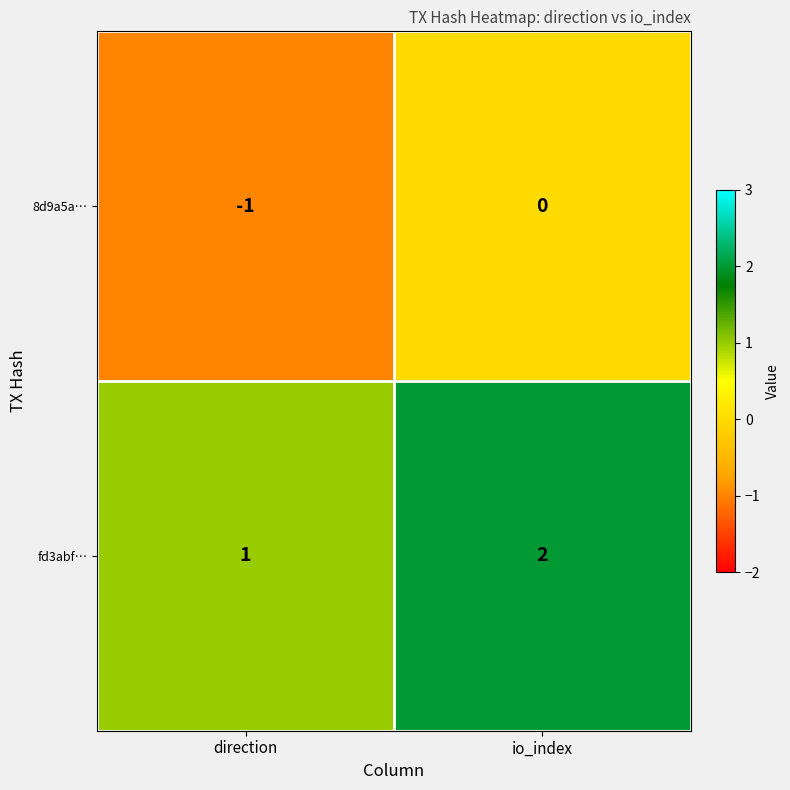

Rank the series at direction from highest to lowest value.

fd3abf…, 8d9a5a…